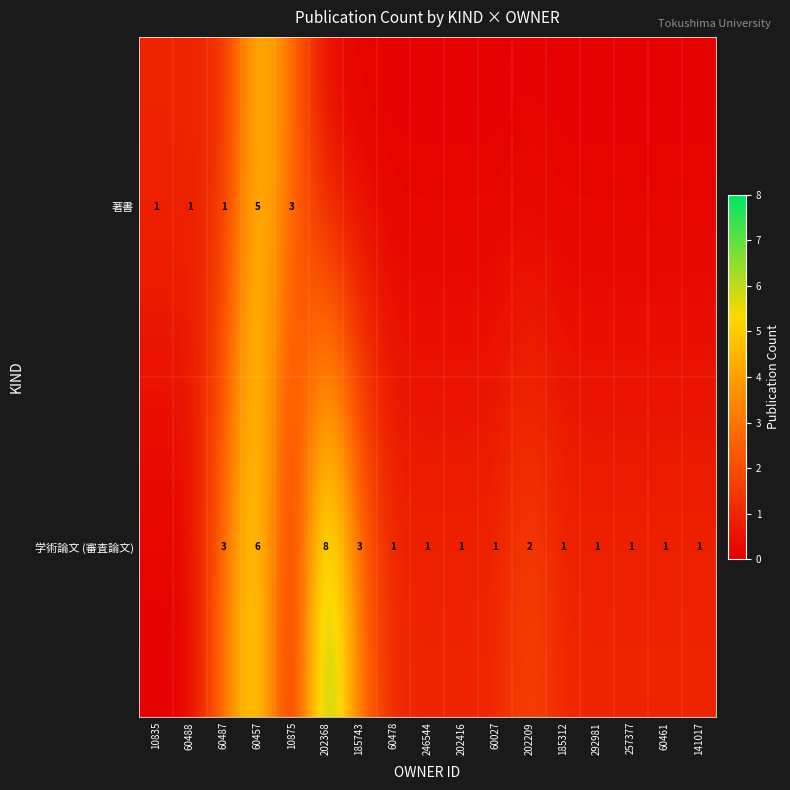

Is it true that 学術論文 (審査論文) equals 2 at 257377?

False